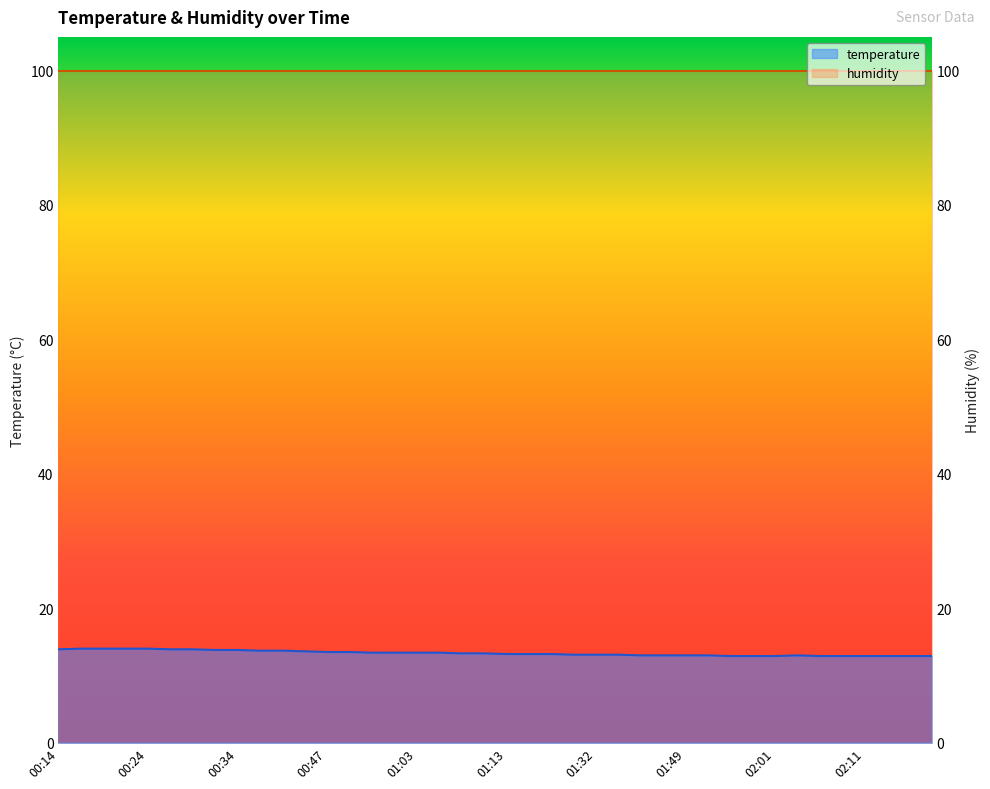

Where does the data first go above 13?

00:14